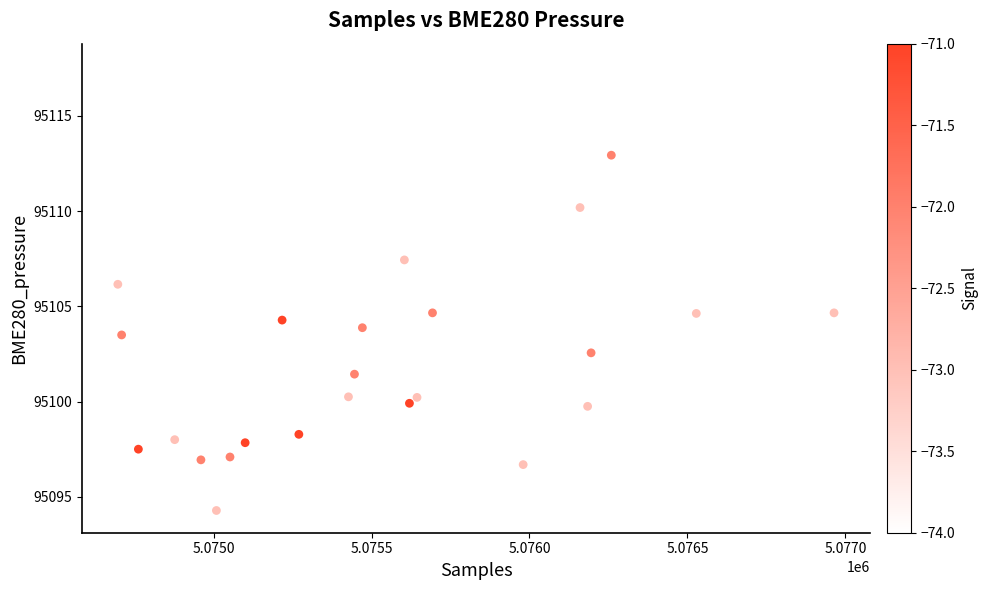

What is the range of X values (max minus min)?

2267.0